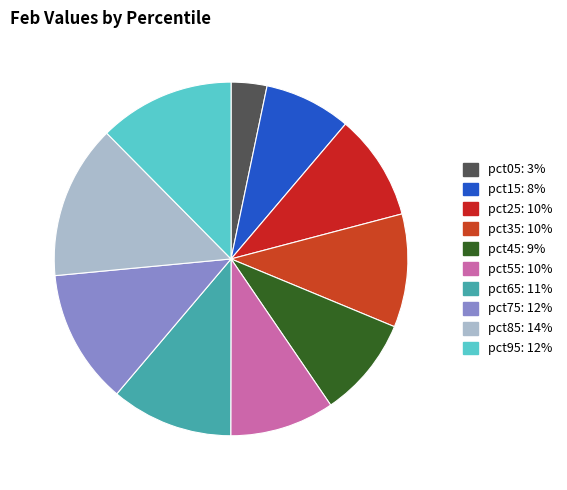

Does pct85 represent more than half of the total?

No